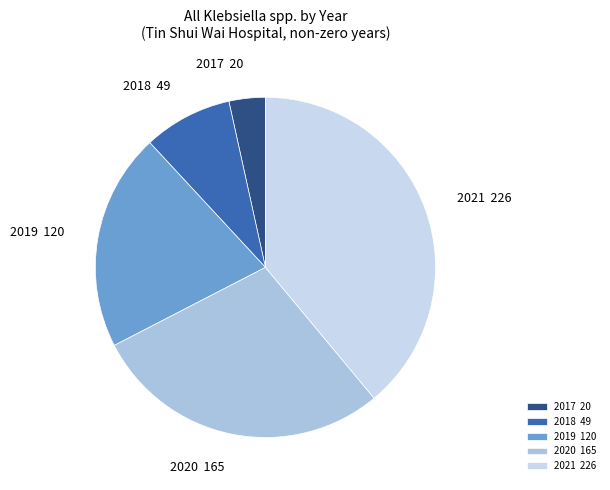

Which has a higher value, 2017 20 or 2018 49?

2018 49